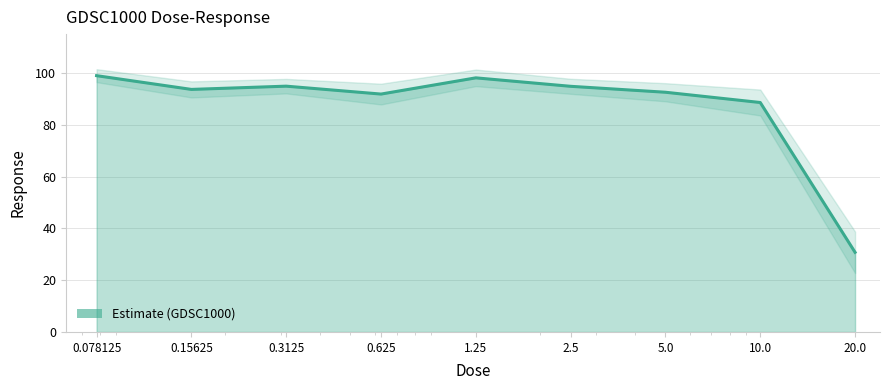

What is the difference between the maximum and second lowest values?

10.4